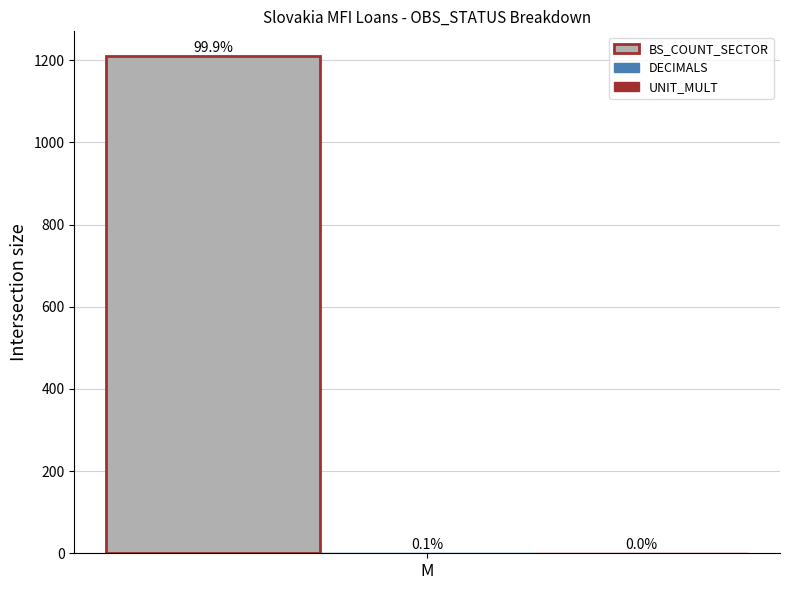

How many groups of bars are there?

1